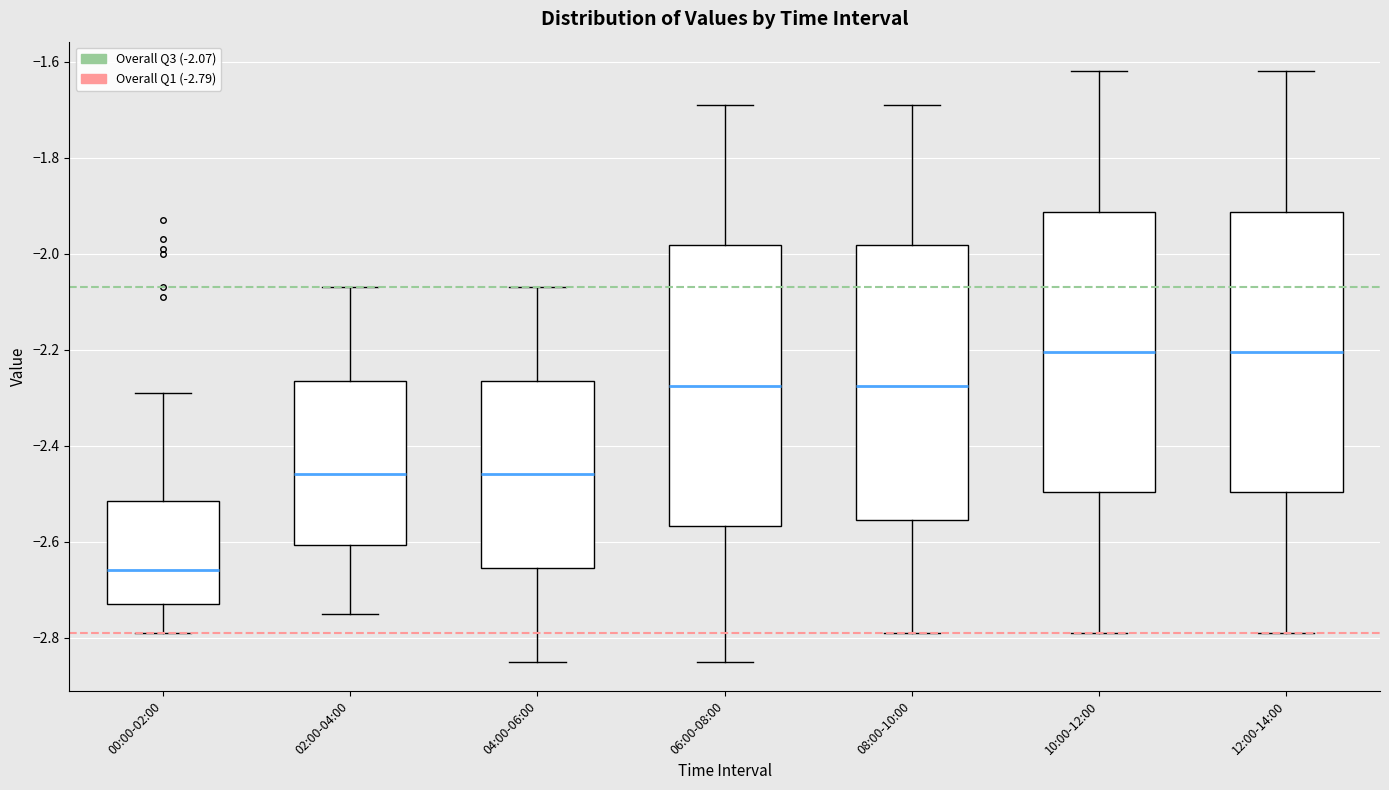

Where does the median line of the box for 08:00-10:00 sit on the y-axis? The values are not printed on the chart, so give them approximately, as read against the axis.

-2.28